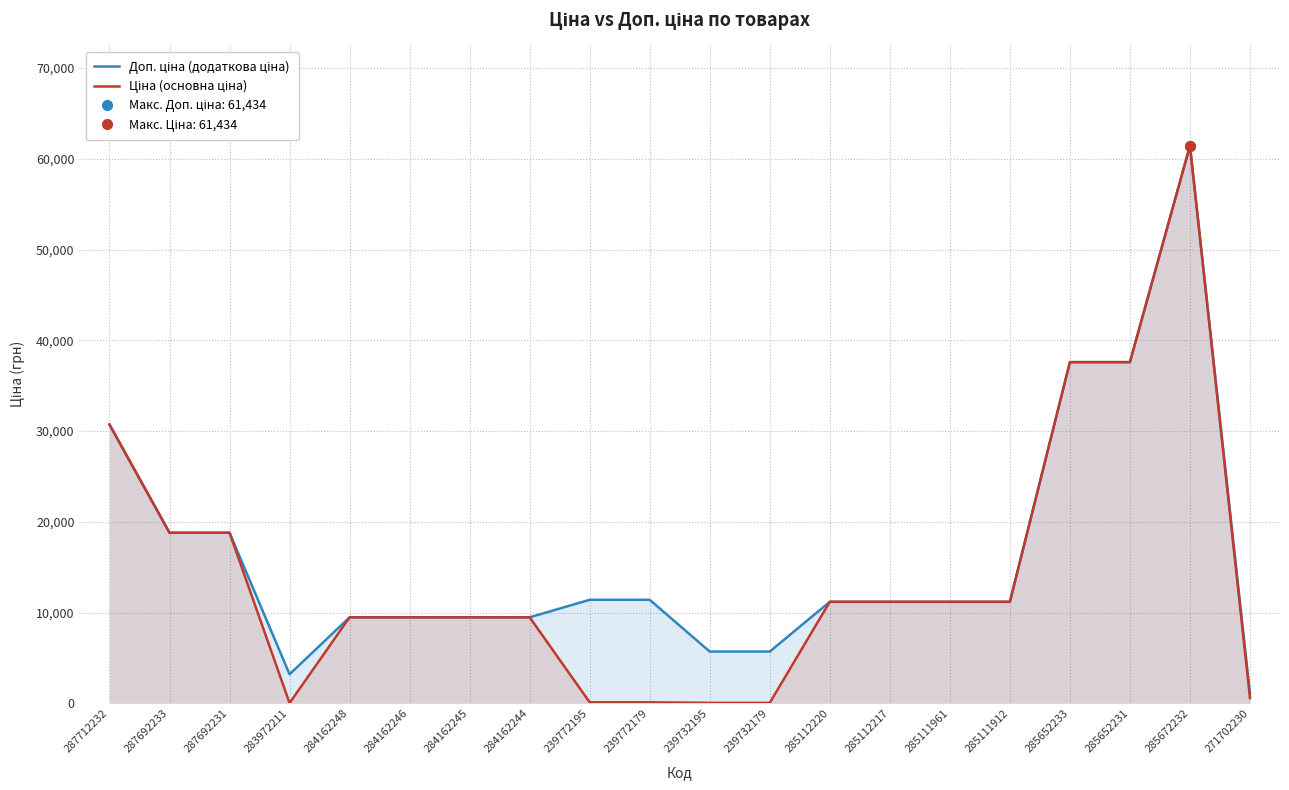

List the series in order of their overall mean, lowest first.

Ціна (основна ціна), Доп. ціна (додаткова ціна)